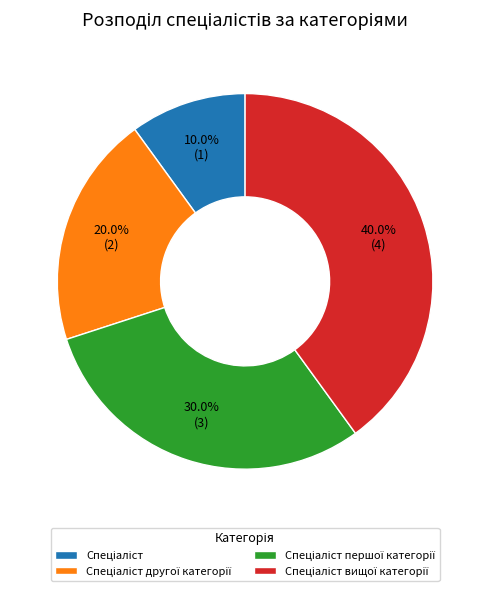

Is there any slice that represents more than half of the pie?

No